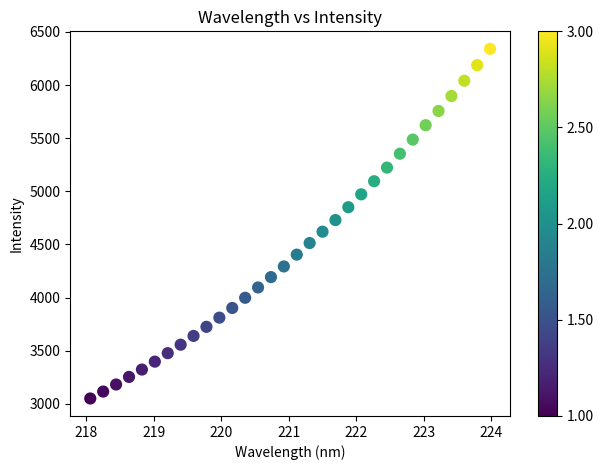

What is the range of X values (max minus min)?

5.9